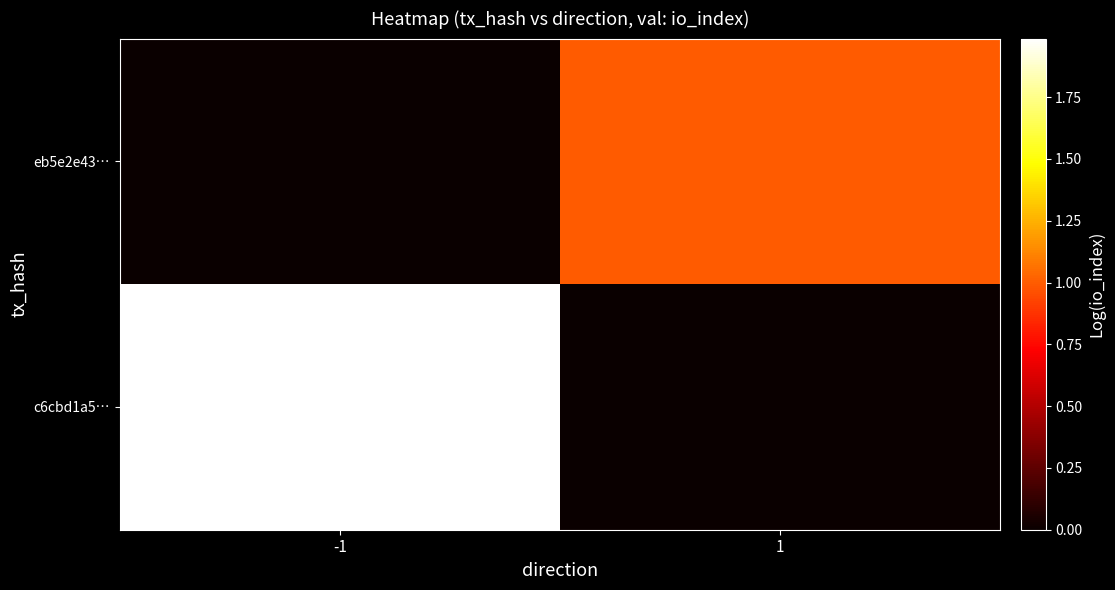

At which category is the sum across all series the highest?

-1